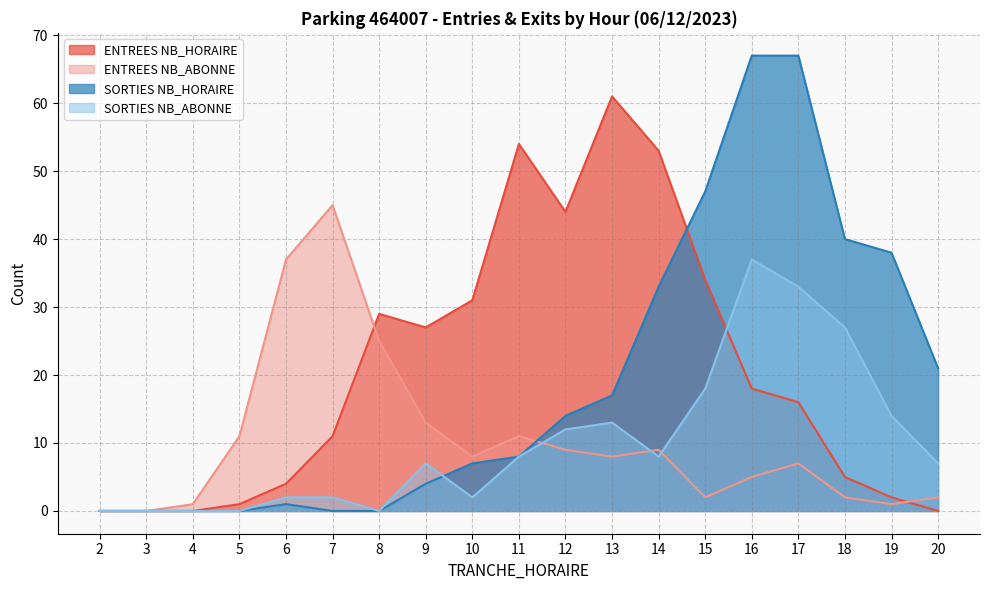

Reading left to right, extract all data points from this chart.

ENTREES NB_HORAIRE: 2=0	3=0	4=0	5=1	6=4	7=11	8=29	9=27	10=31	11=54	12=44	13=61	14=53	15=34	16=18	17=16	18=5	19=2	20=0
ENTREES NB_ABONNE: 2=0	3=0	4=1	5=11	6=37	7=45	8=25	9=13	10=8	11=11	12=9	13=8	14=9	15=2	16=5	17=7	18=2	19=1	20=2
SORTIES NB_HORAIRE: 2=0	3=0	4=0	5=0	6=1	7=0	8=0	9=4	10=7	11=8	12=14	13=17	14=33	15=47	16=67	17=67	18=40	19=38	20=21
SORTIES NB_ABONNE: 2=0	3=0	4=0	5=0	6=2	7=2	8=0	9=7	10=2	11=8	12=12	13=13	14=8	15=18	16=37	17=33	18=27	19=14	20=7